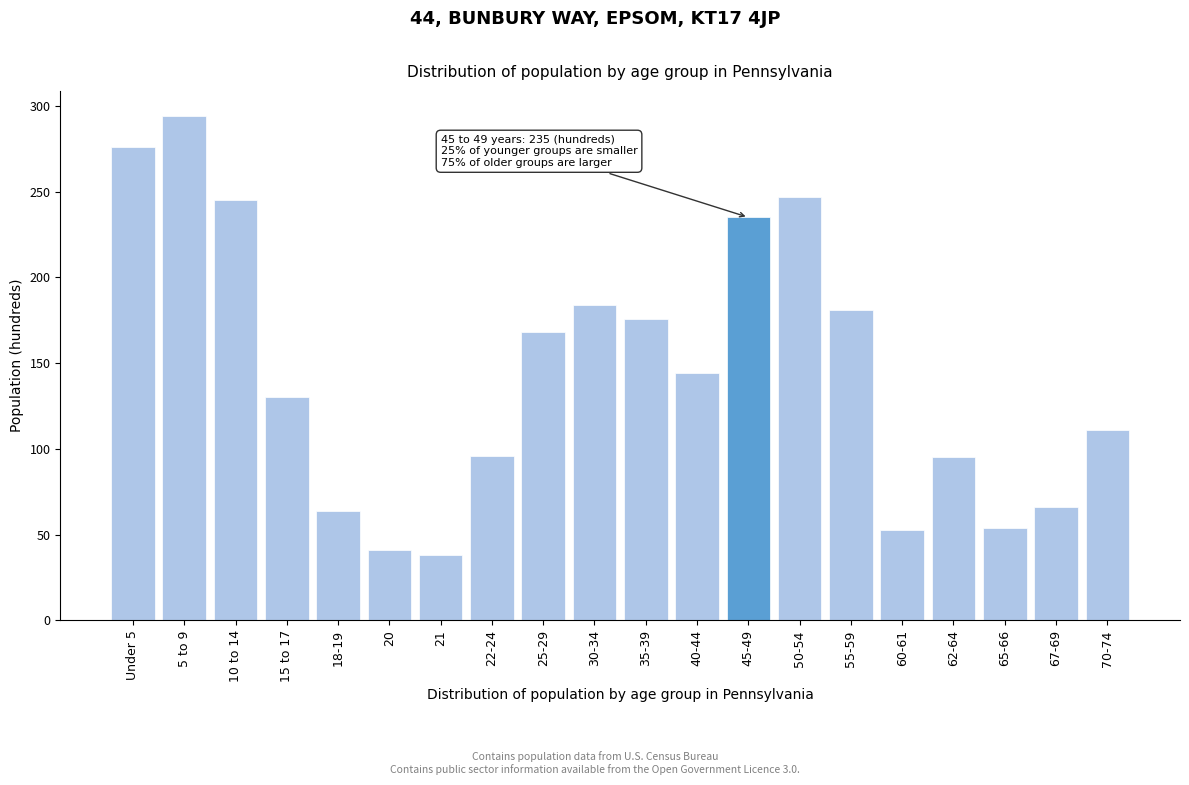

What is the label of the 13th bar from the right?

22-24